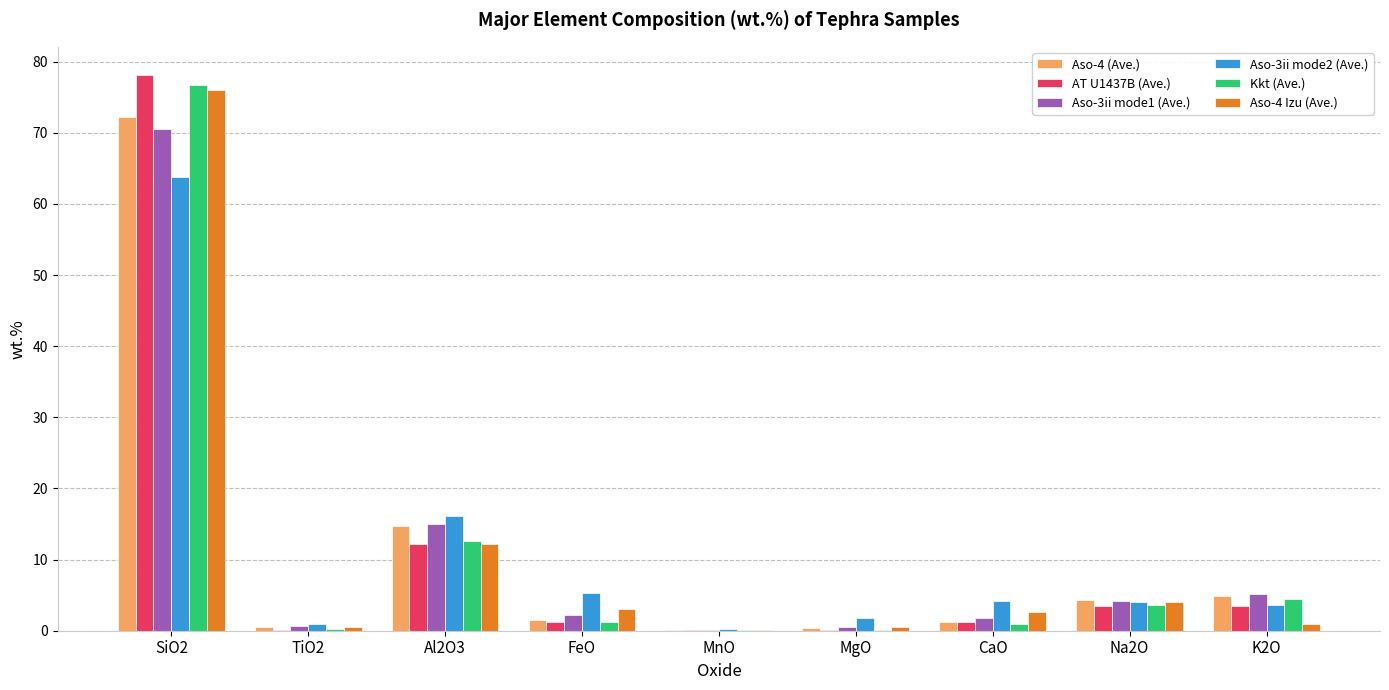

At which category is the sum across all series the highest?

SiO2